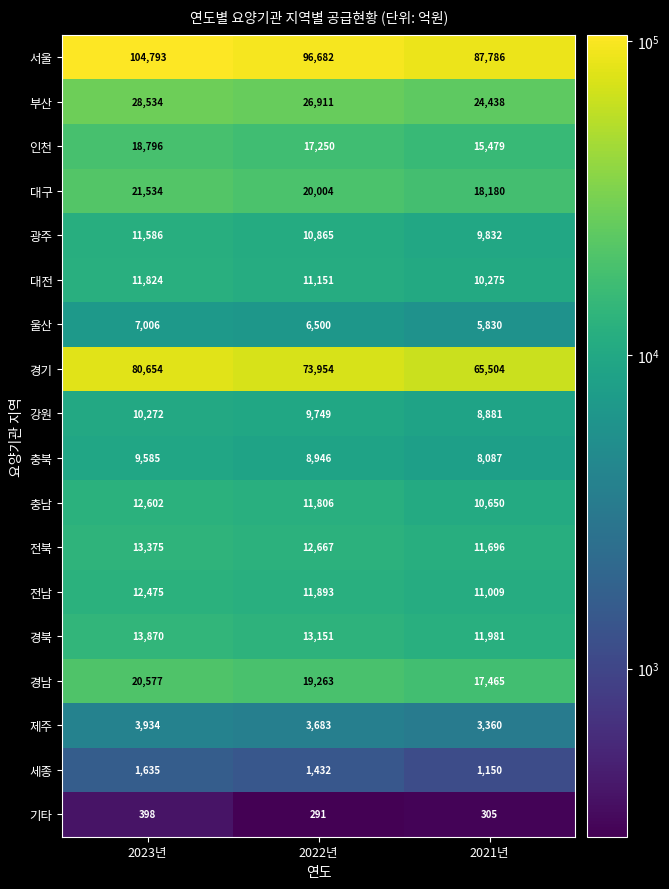

At which label is 충남 closest to 11626?

2022년